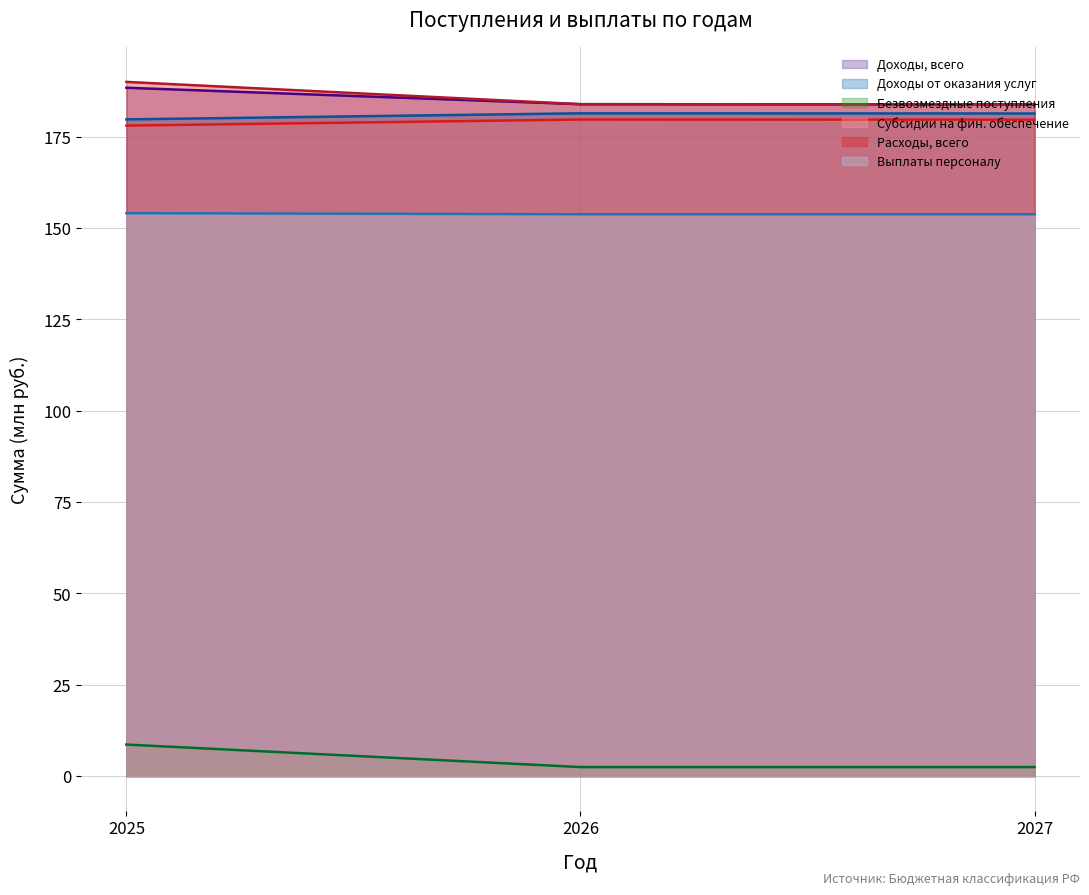

At how many categories does at least one series exceed 116?

3